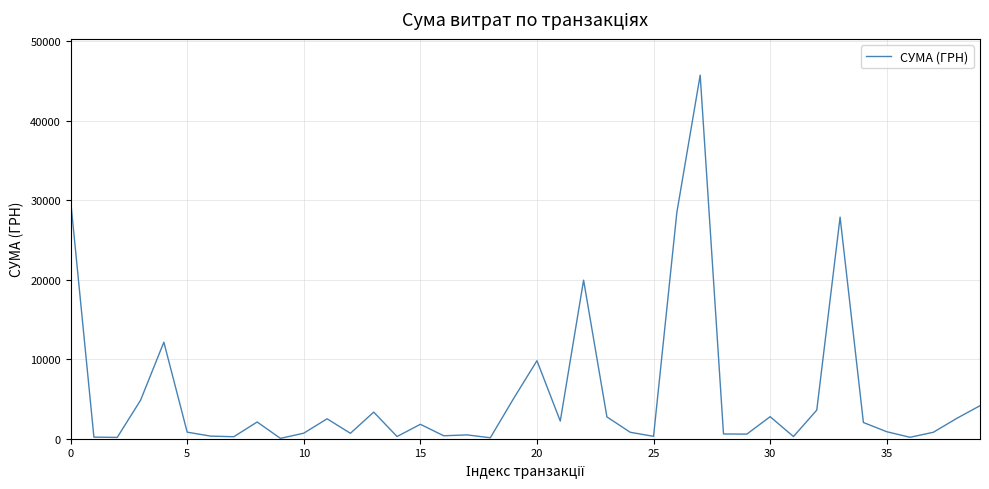

What is the greatest value displayed?

45738.9